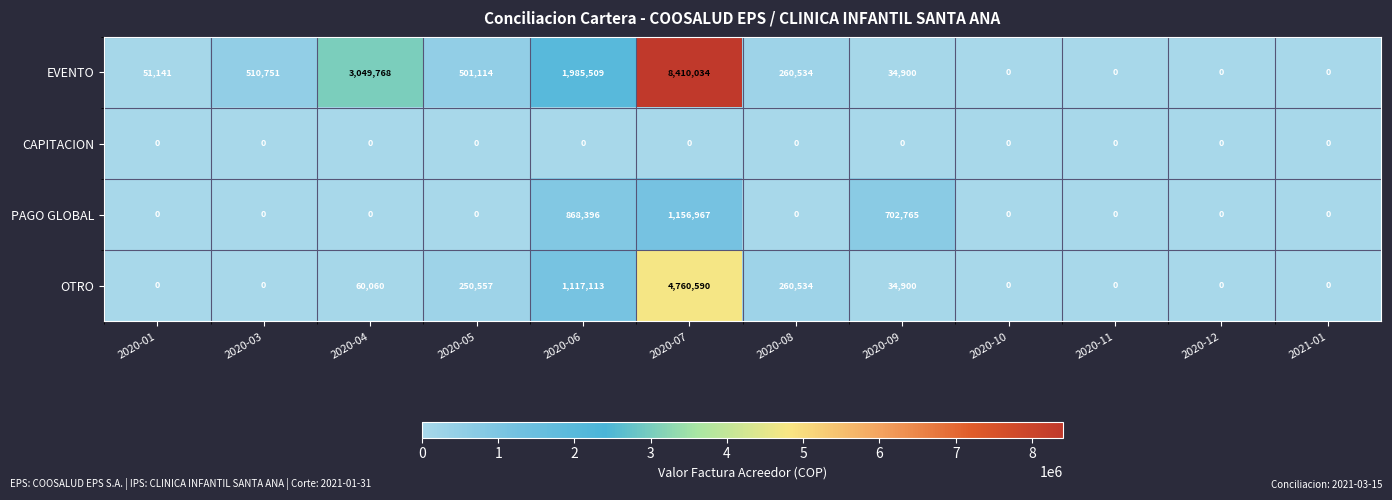

Count the number of categories in the chart.

12